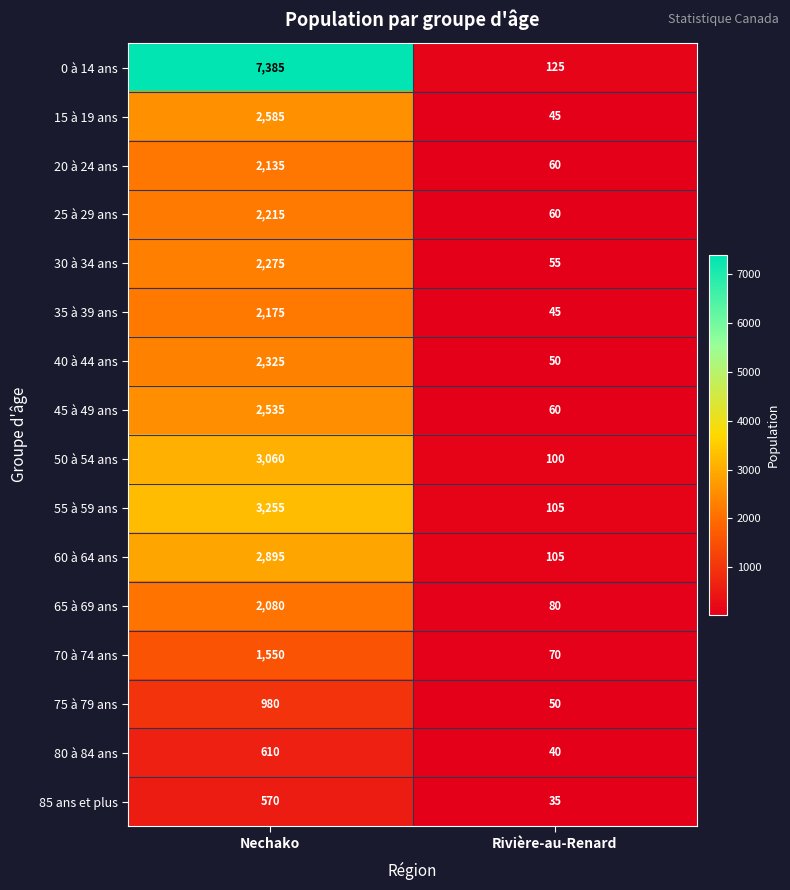

Which label corresponds to the largest value in the chart?

Nechako